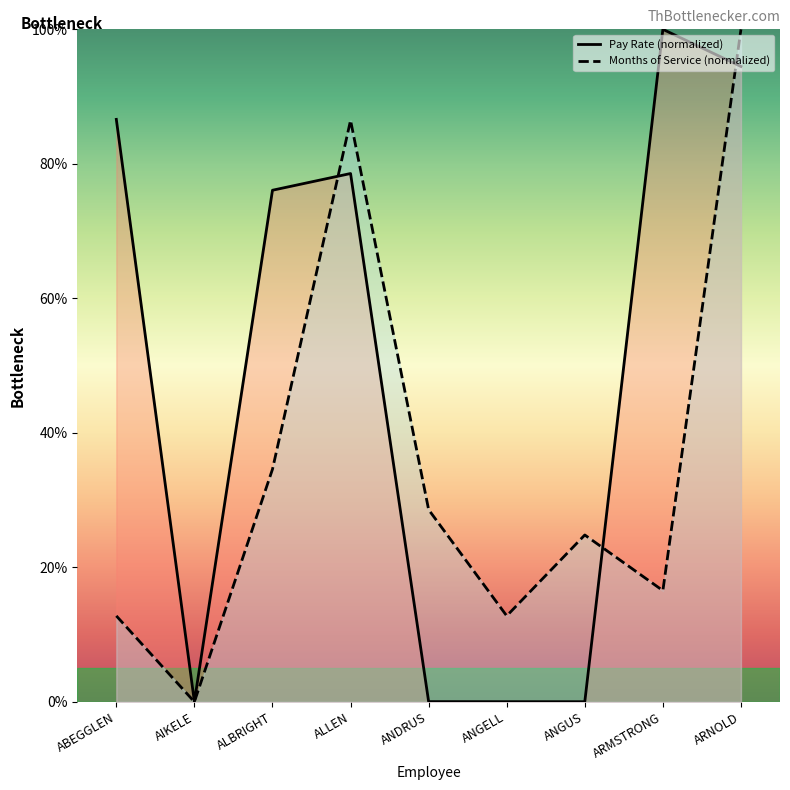

What are all the series names shown in the legend?

Pay Rate, Months of Service